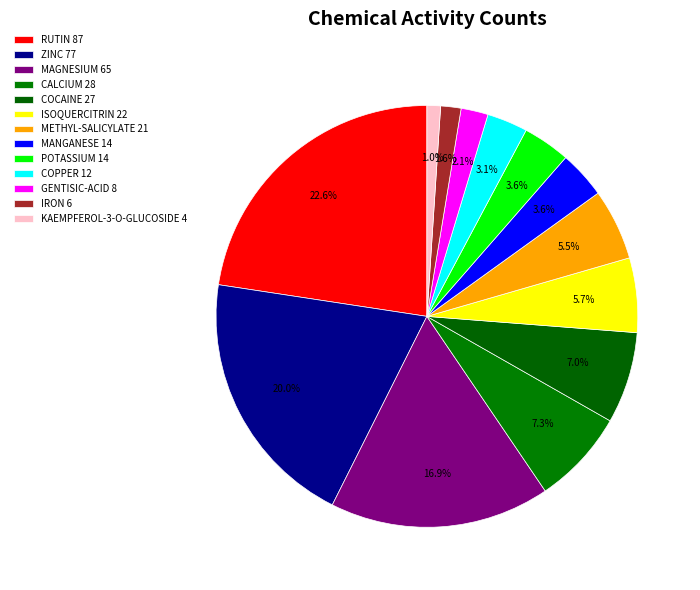

To the nearest percent, what is the combined percentage of COPPER and KAEMPFEROL-3-O-GLUCOSIDE?

4%